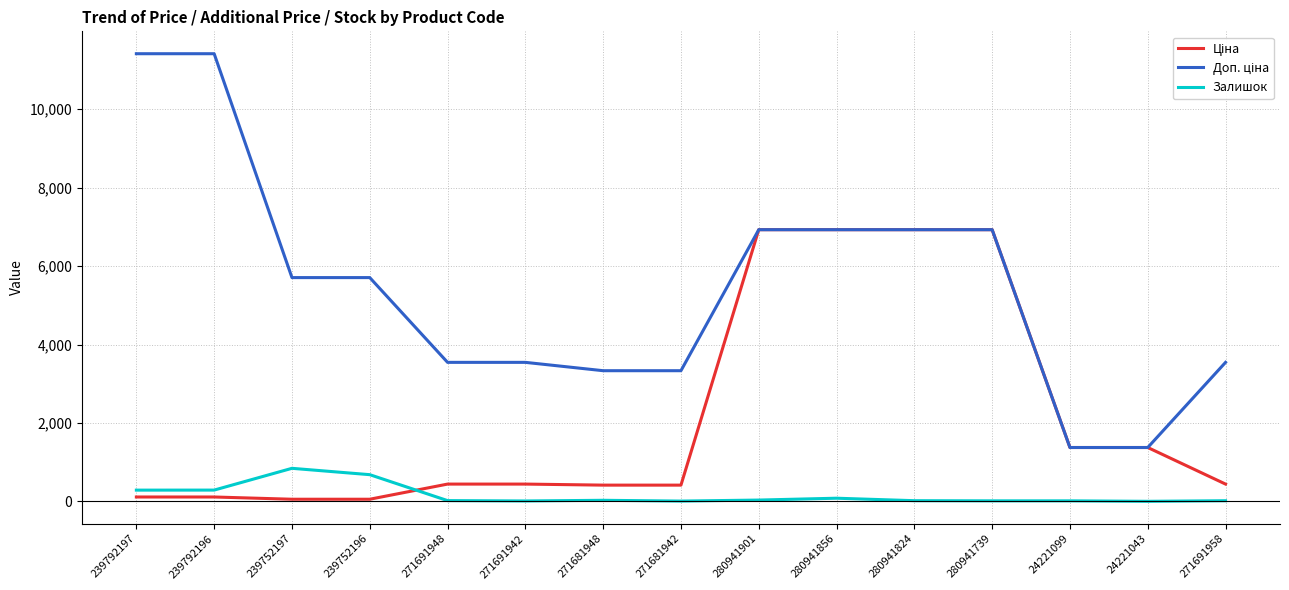

What is the highest value of the Залишок series?

845.0